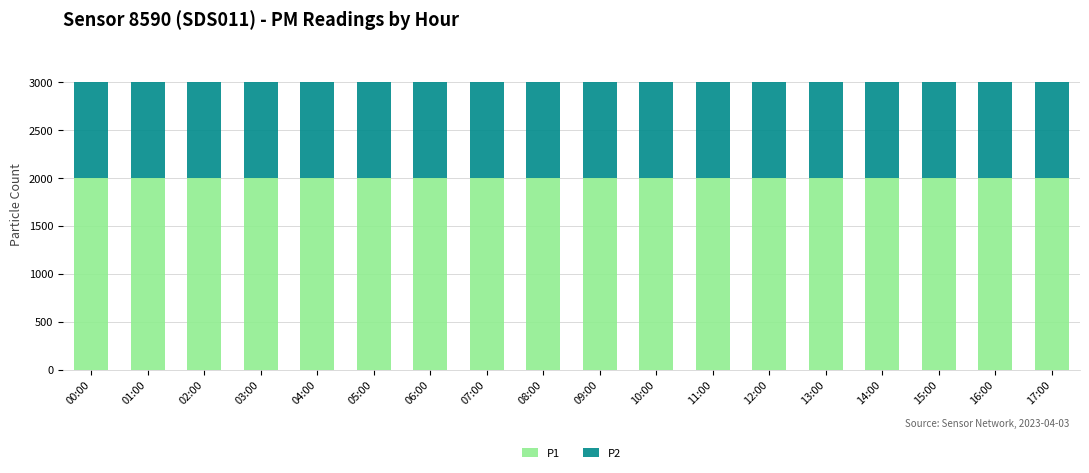

The value of P1 at 09:00 is 1045.6. True or false?

False